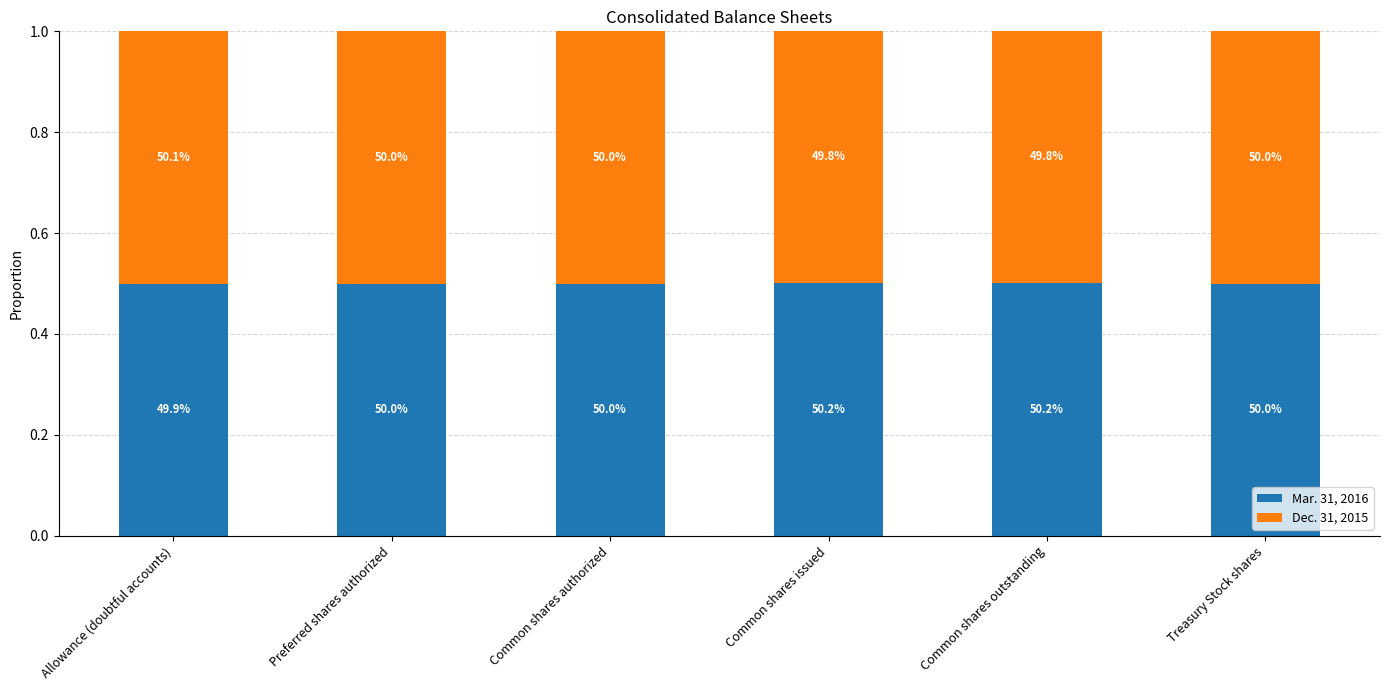

What is the sum of the Mar. 31, 2016 values at Common shares authorized and Common shares issued?

1.0